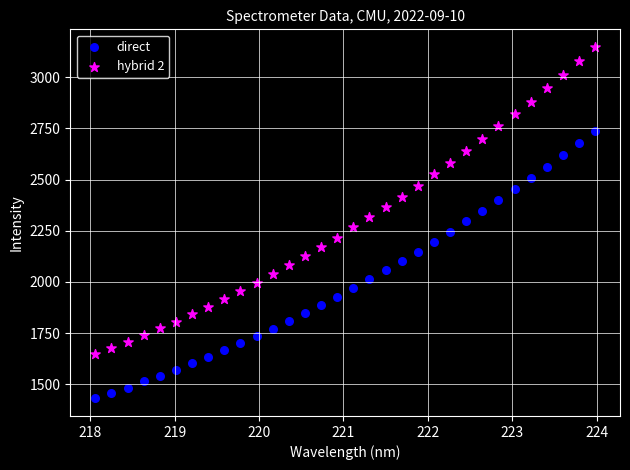

Which series reaches the maximum Y coordinate?

hybrid 2